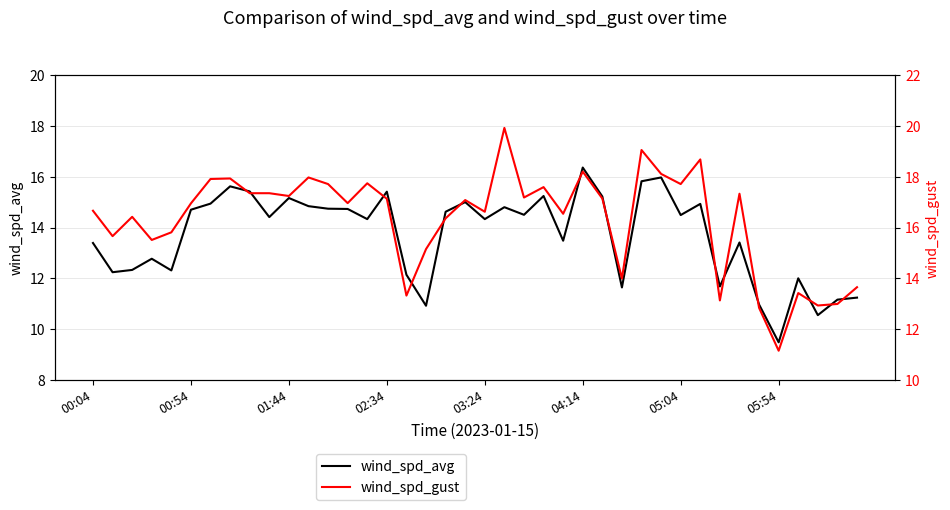

At 14, list the series in order from smallest to largest.

wind_spd_avg, wind_spd_gust